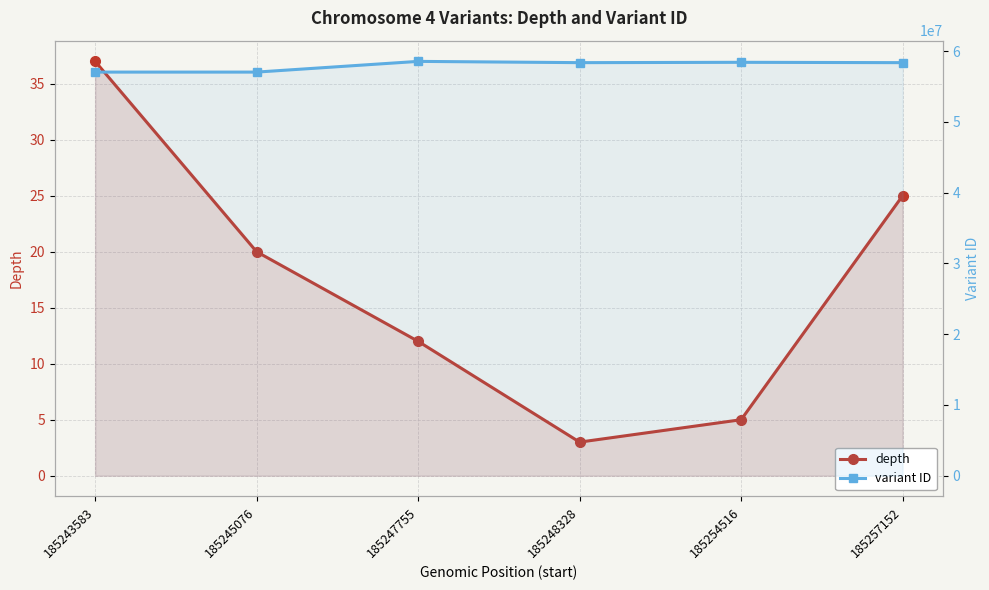

Is it true that variant ID equals 58360378 at 185257152?

True